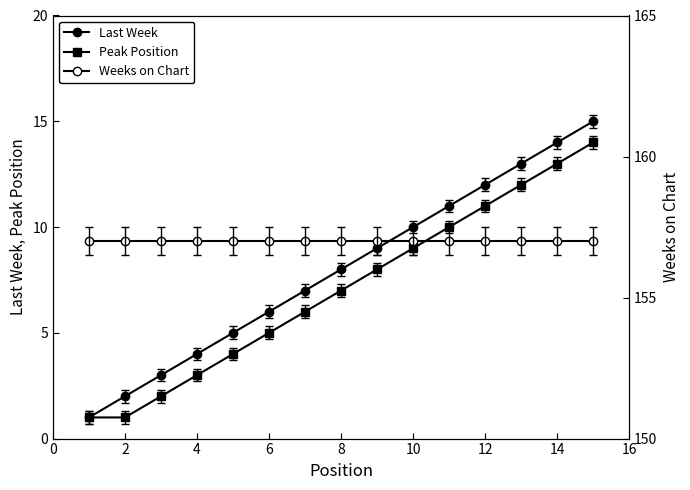

Is the value of Peak Position at 14 greater than the value of Last Week at 14?

No